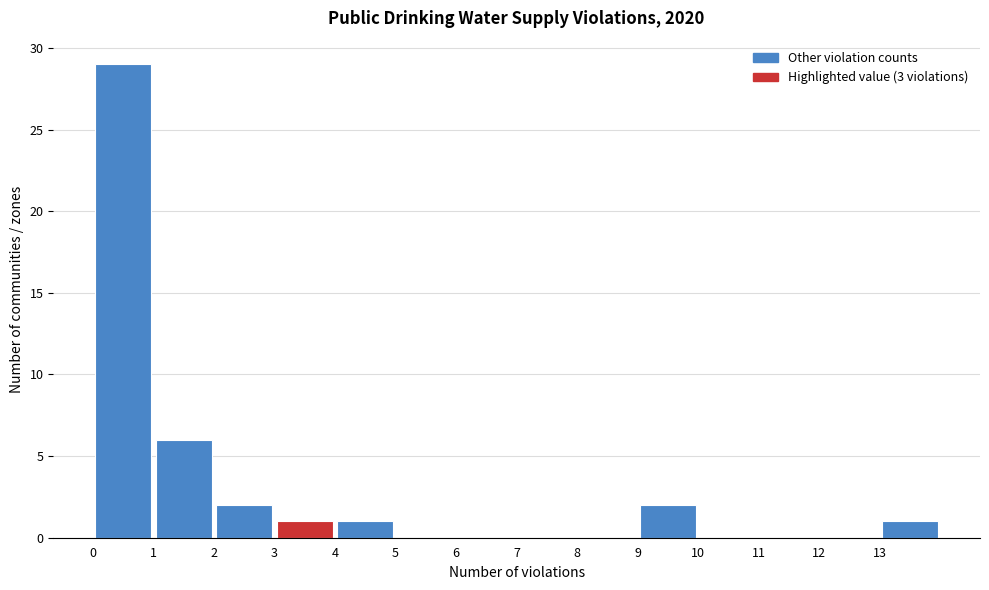

Reading left to right, list every bar in this chart as the range it spans on the x-axis followed by its height. The values are not printed on the chart, so give them approximately, as read against the axis.

0 to 1: 29
1 to 2: 6
2 to 3: 2
3 to 4: 1
4 to 5: 1
5 to 6: 0
6 to 7: 0
7 to 8: 0
8 to 9: 0
9 to 10: 2
10 to 11: 0
11 to 12: 0
12 to 13: 0
13 to 14: 1